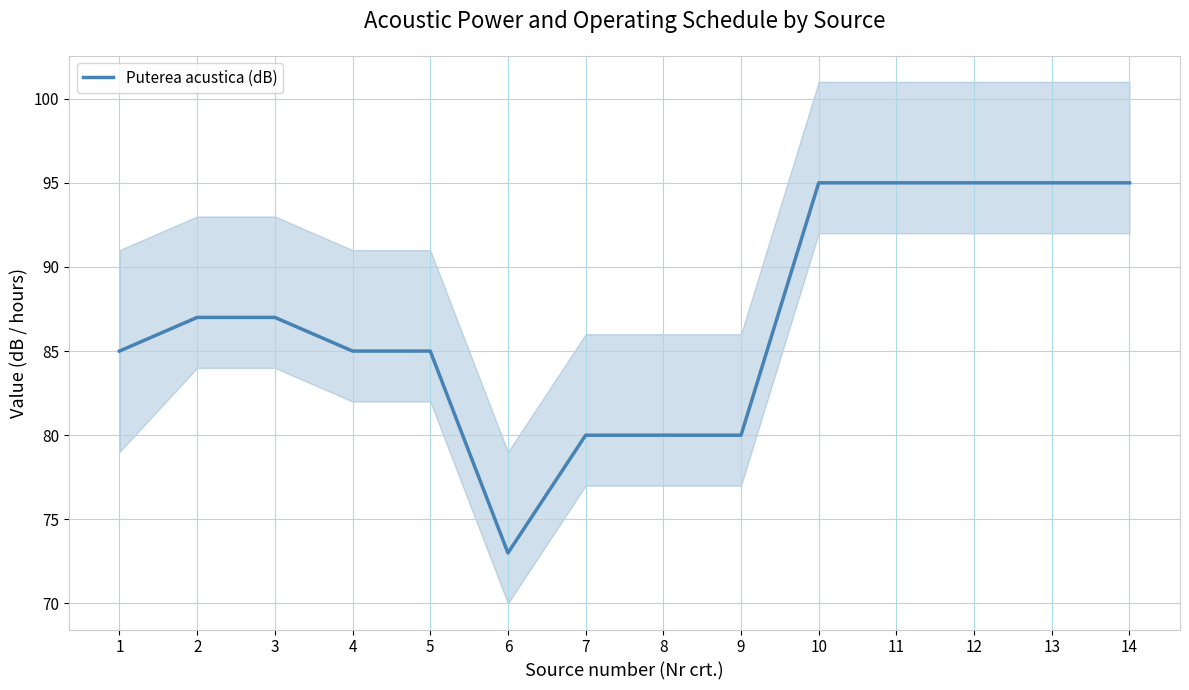

What is the sum of all values?

1217